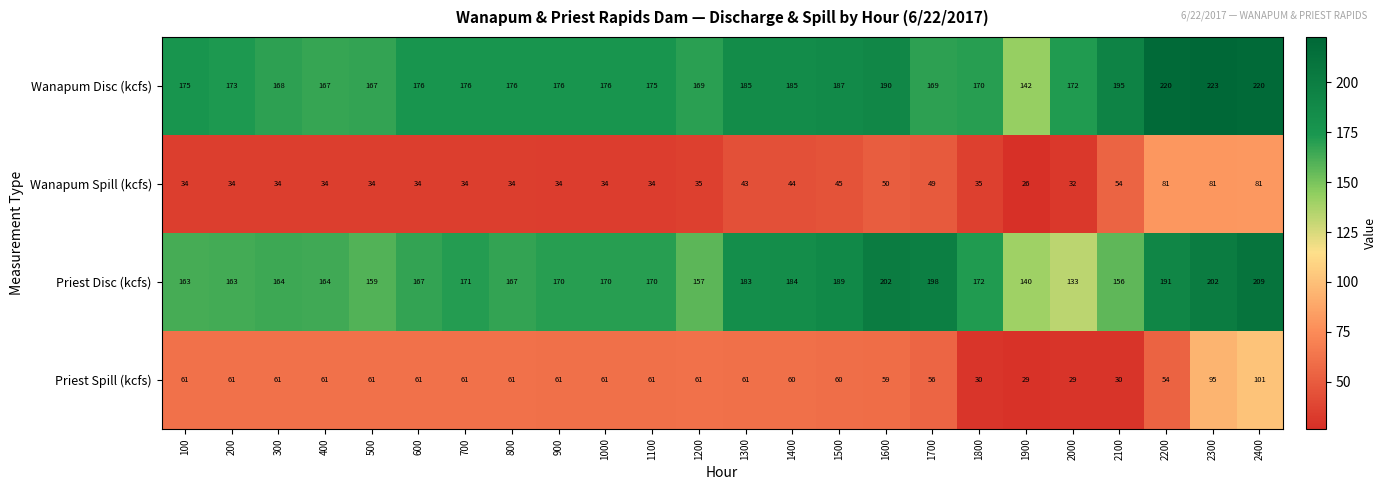

At how many categories does at least one series exceed 108?

24